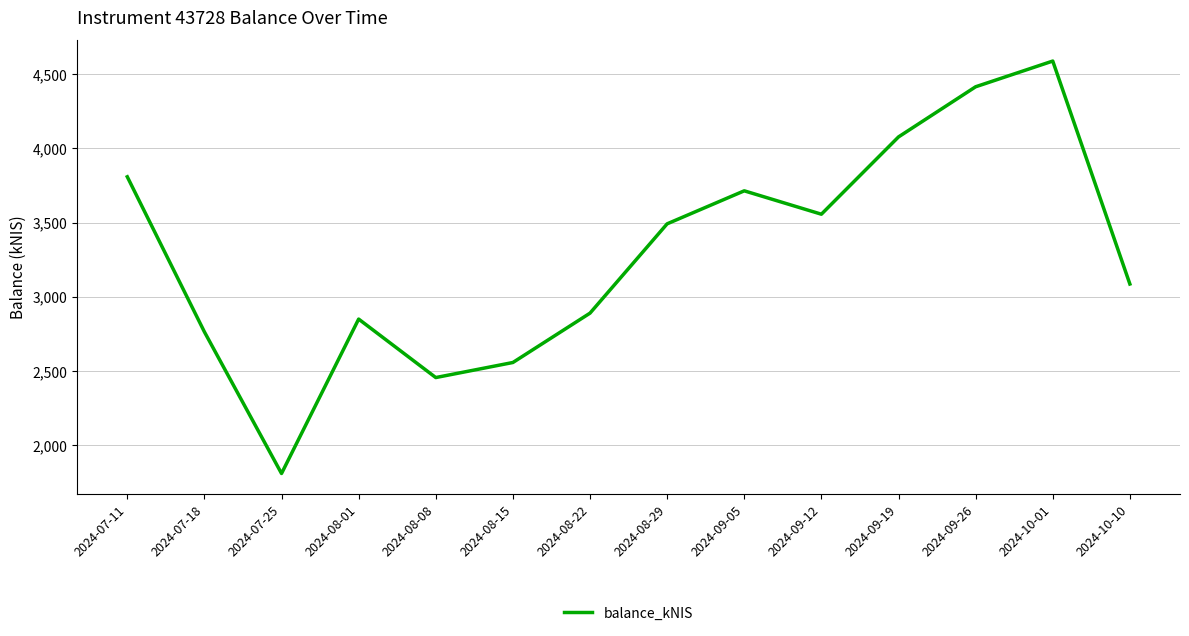

Which category has the lowest value across all series?

2024-07-25